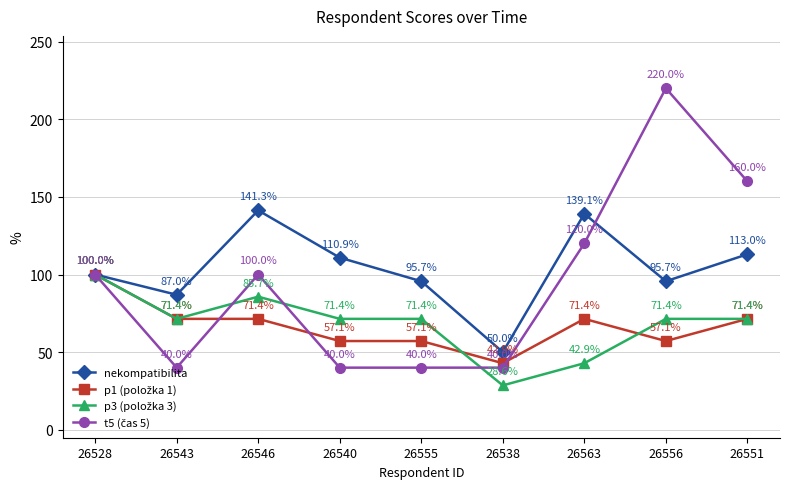

What is the highest value of the nekompatibilita series?

141.3